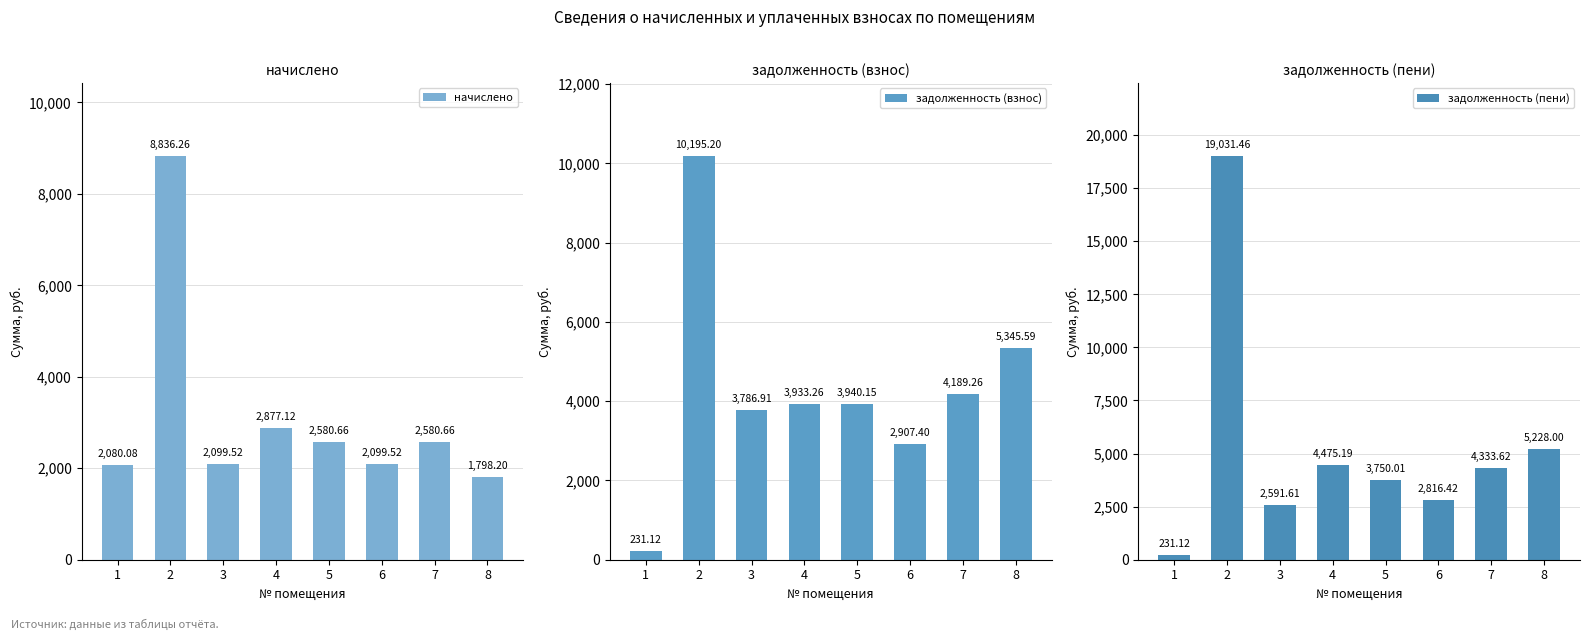

How many bars are there in each group?

3